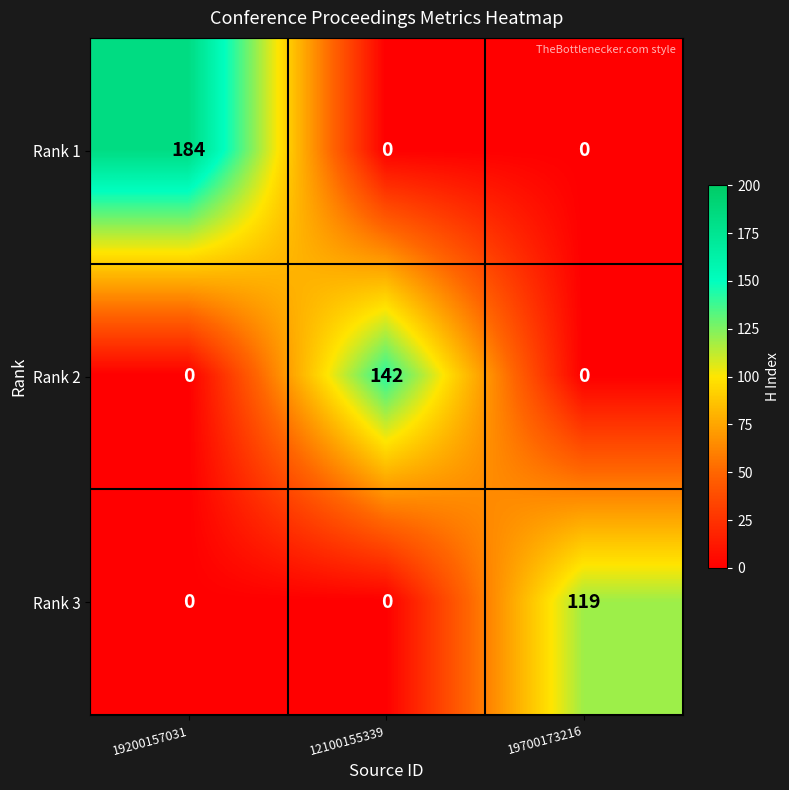

How many Rank 2 values are between 0 and 142?

3